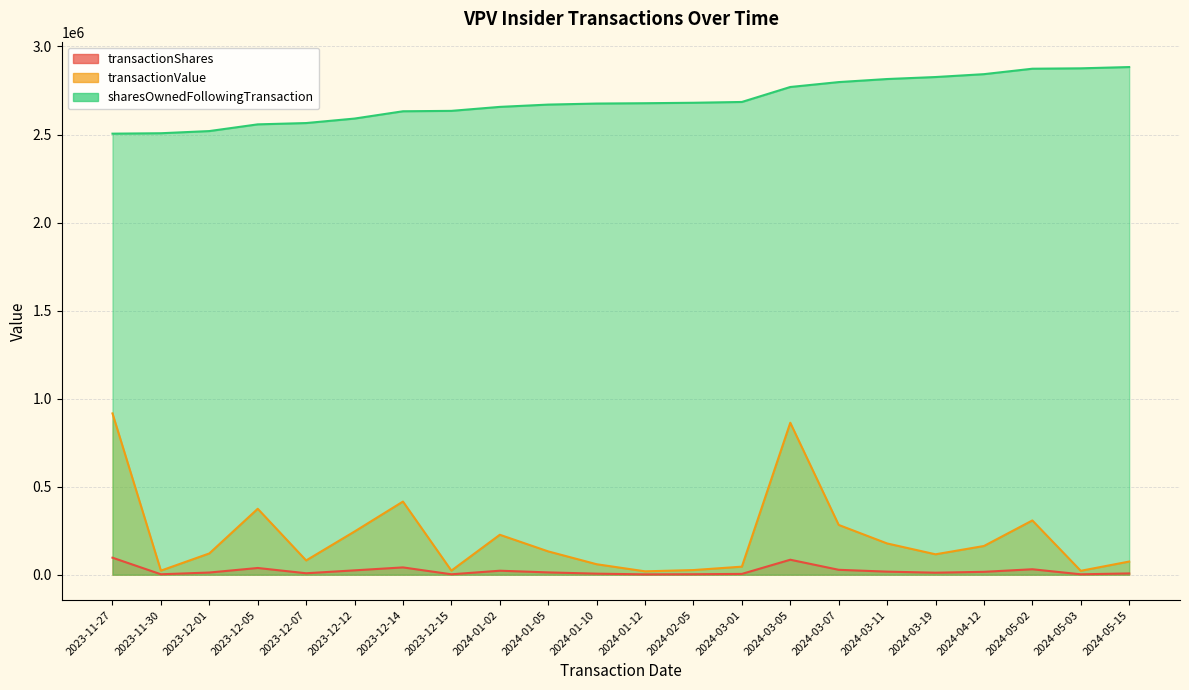

What is the label of the 1st point from the right?

2024-05-15